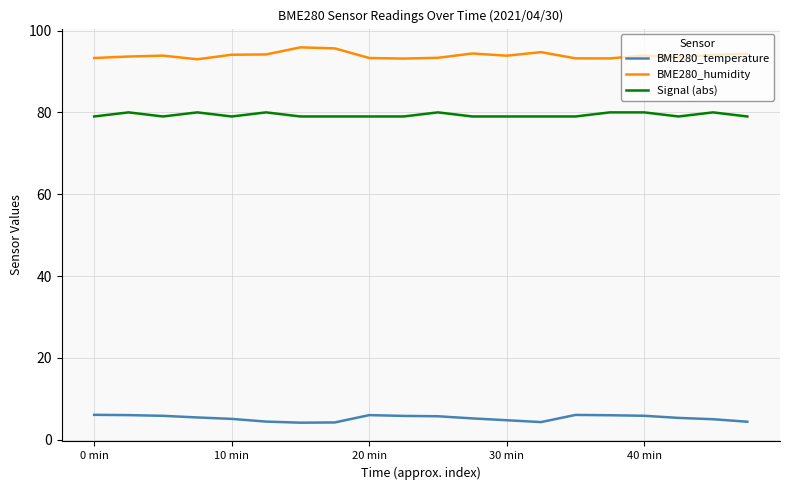

Is this an area chart (filled region under the line)?

No